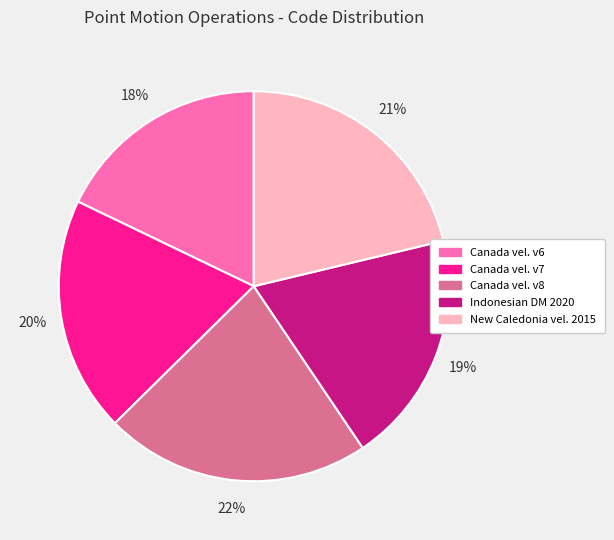

The Canada vel. v6 slice represents 27% of the pie. True or false?

False